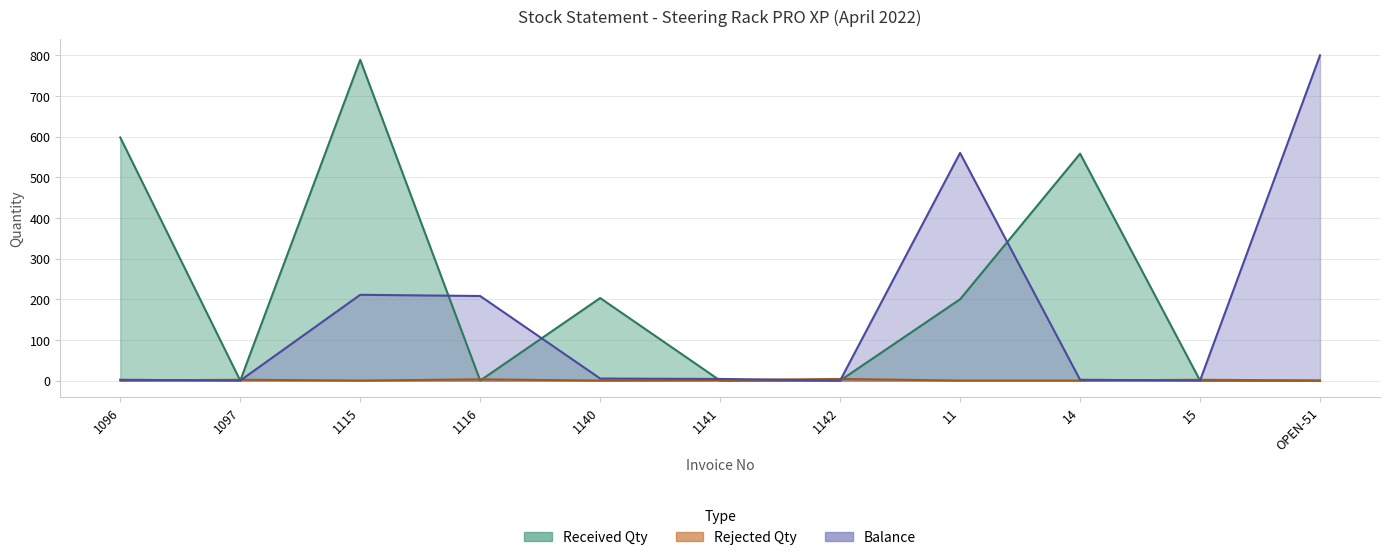

How many lines are shown in the chart?

3